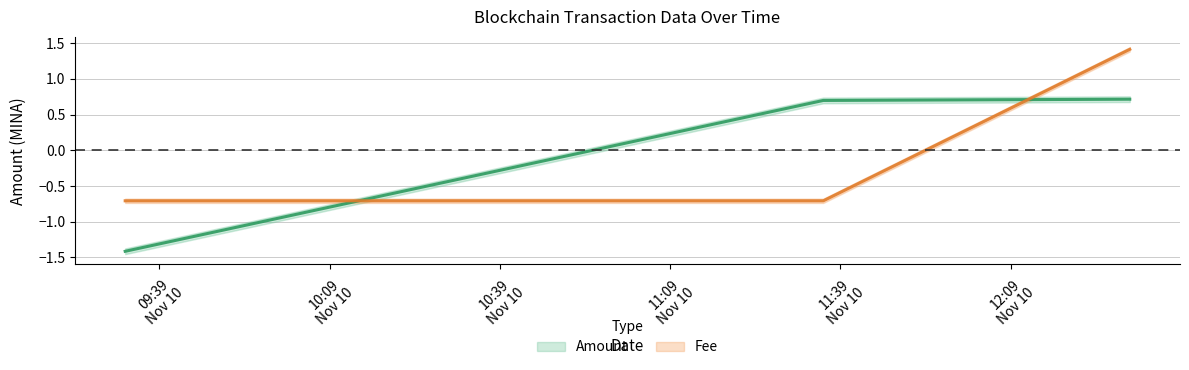

What position from the right is 2021-11-10 09:33:00?

3